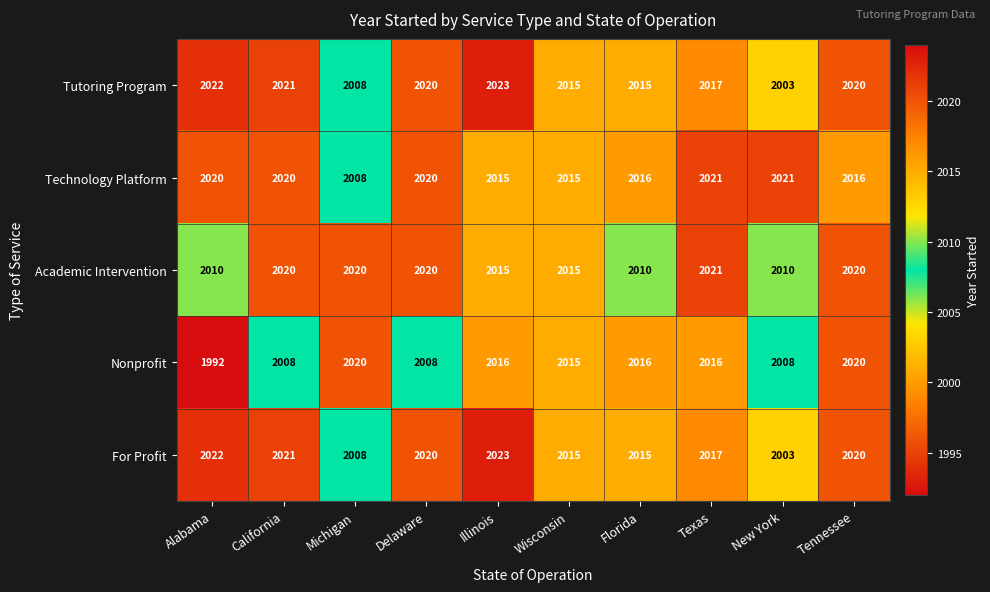

At which label does For Profit first exceed 2020?

Alabama